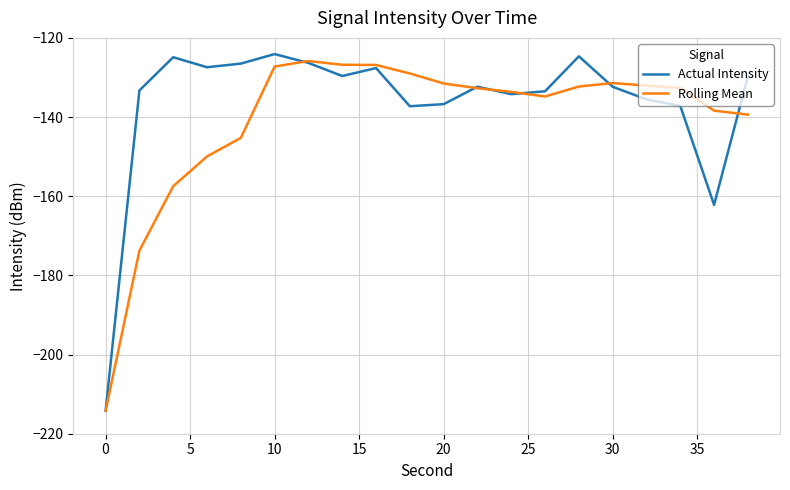

What is the minimum value shown in the chart?

-214.2